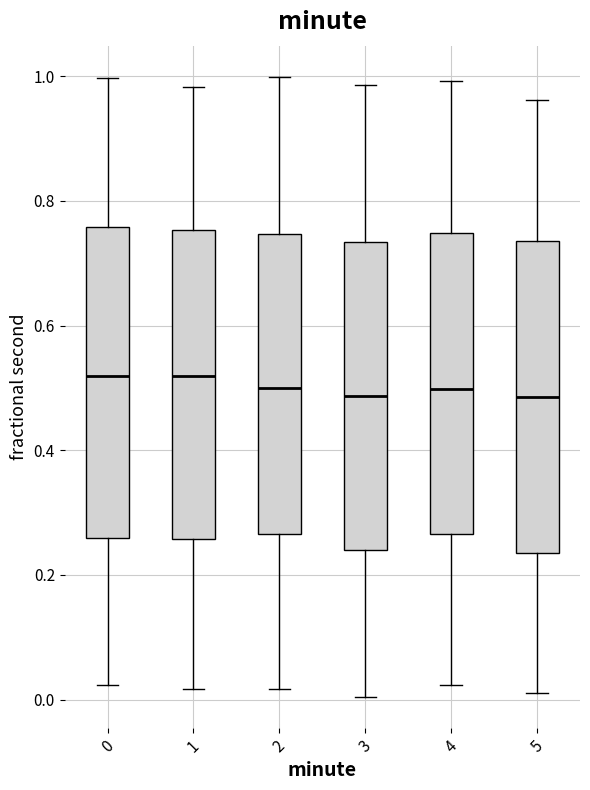

Where is the upper edge of the box at x = 5 on the y-axis? The values are not printed on the chart, so give them approximately, as read against the axis.

0.74